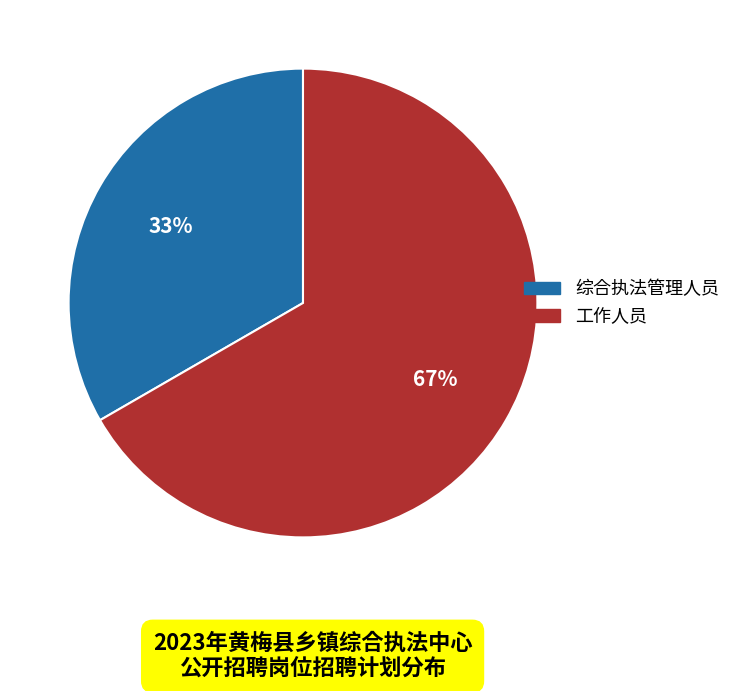

What is the ratio of the value at 工作人员 to the value at 综合执法管理人员?

2.0